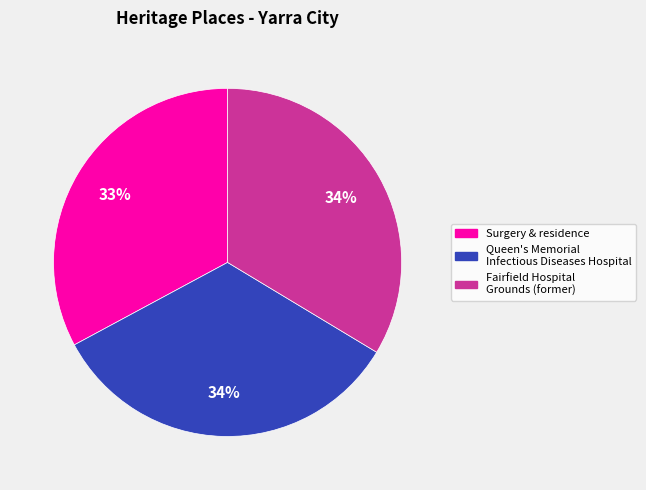

To the nearest percent, what percentage of the pie is Fairfield Hospital Grounds (former)?

34%